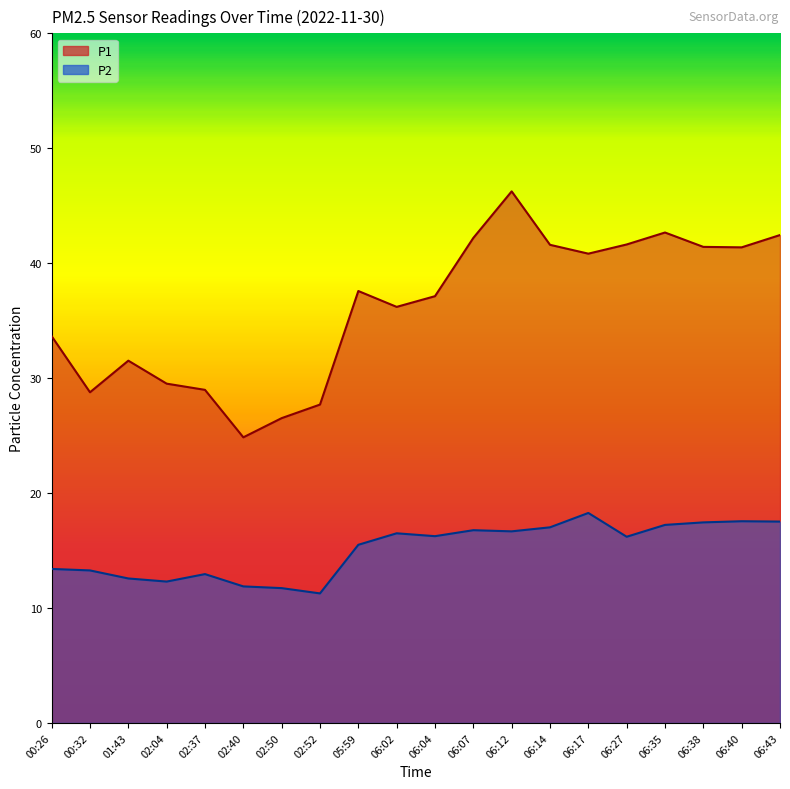

Which has a higher value, 05:59 or 06:35?

06:35